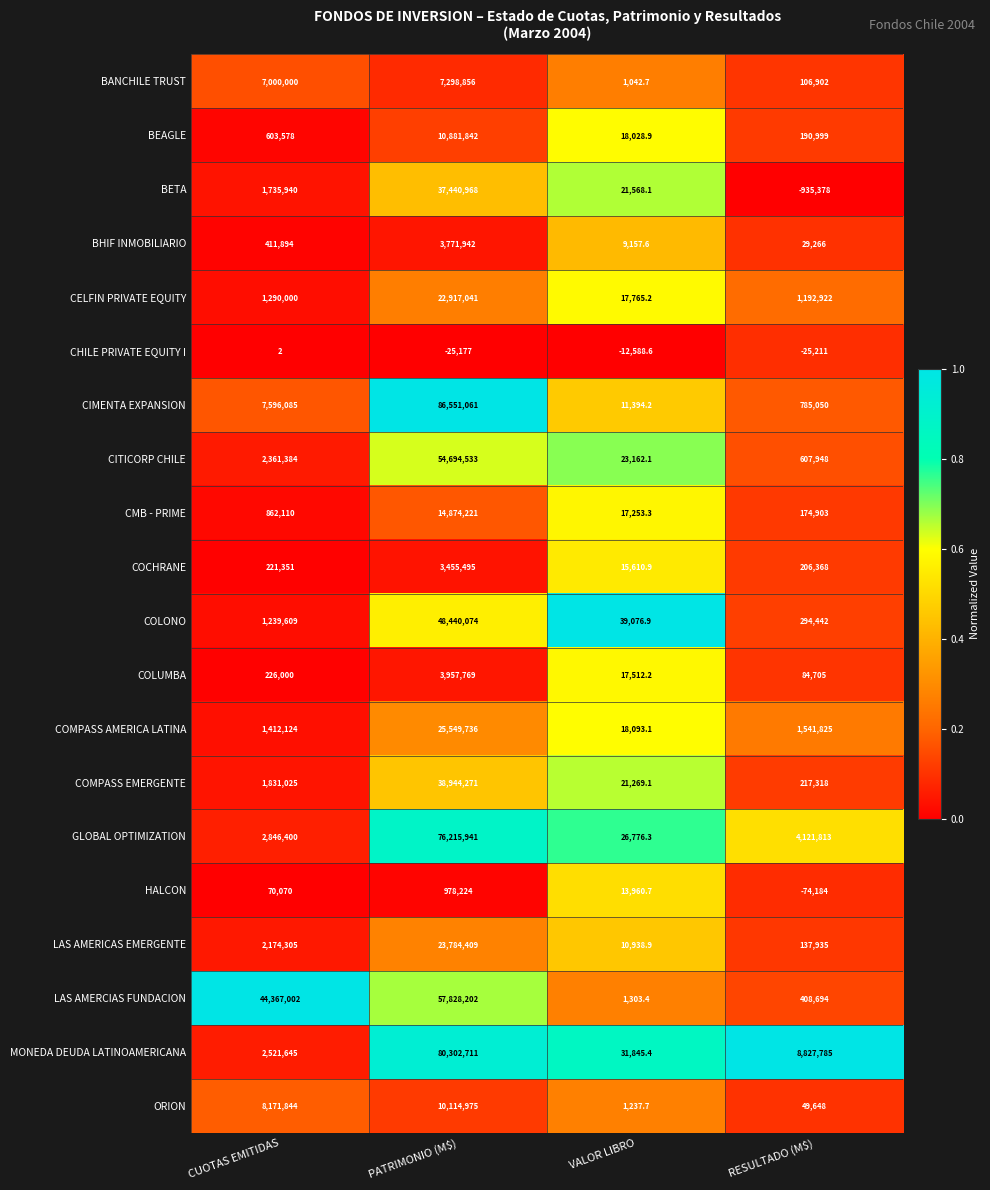

Which series has the largest range (max minus min)?

CIMENTA EXPANSION